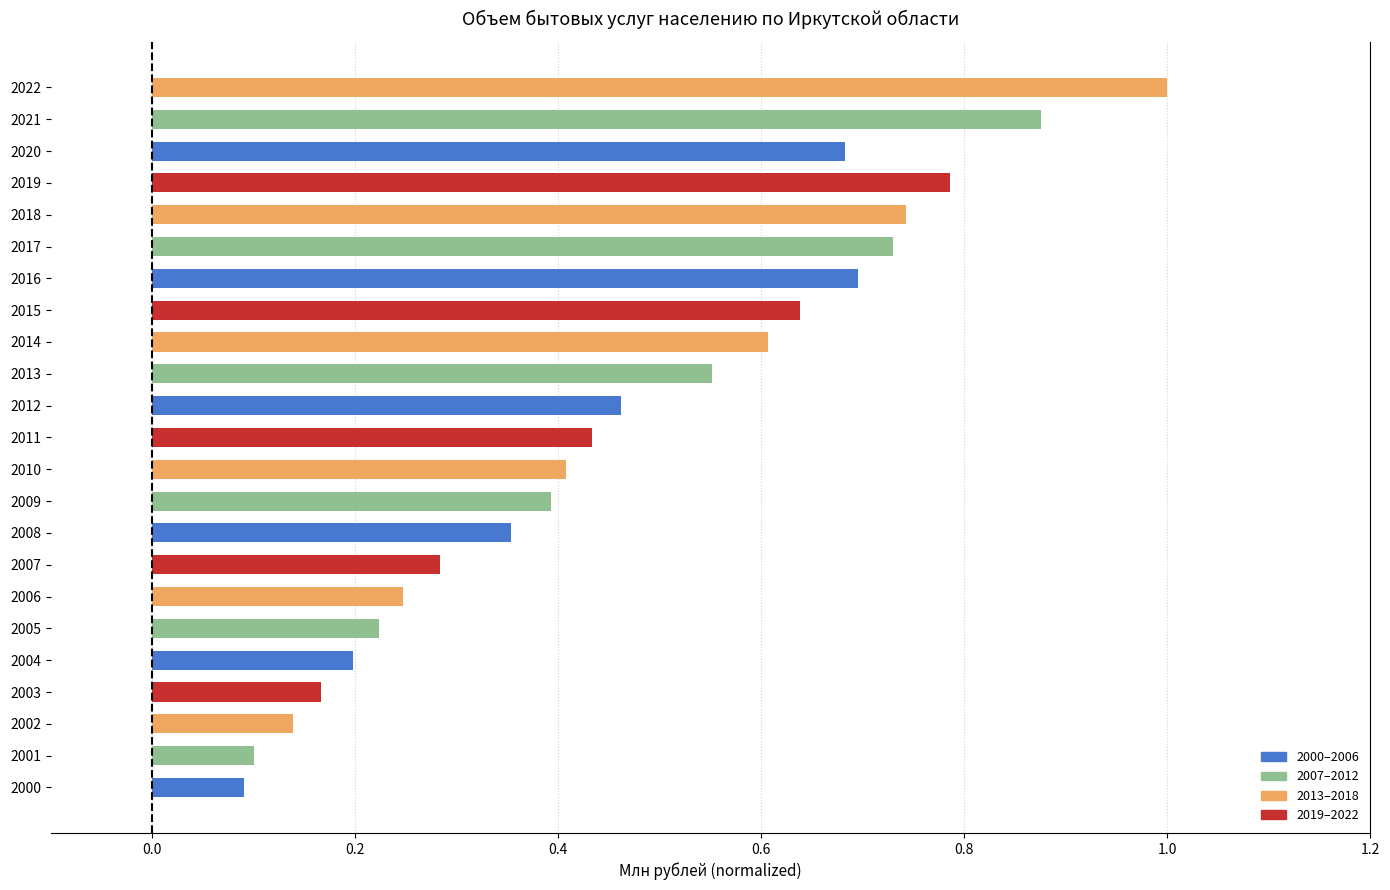

Which has a higher value, 2011 or 2000?

2011